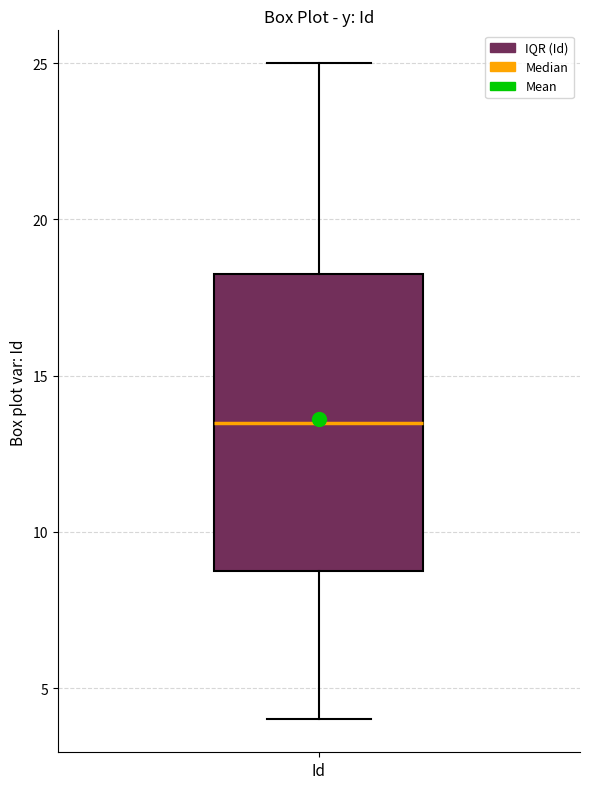

Read this box plot against the y-axis: the position of the median line, the range covered by the box, and the ends of both whiskers. The values are not printed on the chart, so give them approximately, as read against the axis.

median 13.5, box 9.0 to 18.5, whiskers 4.0 to 25.0